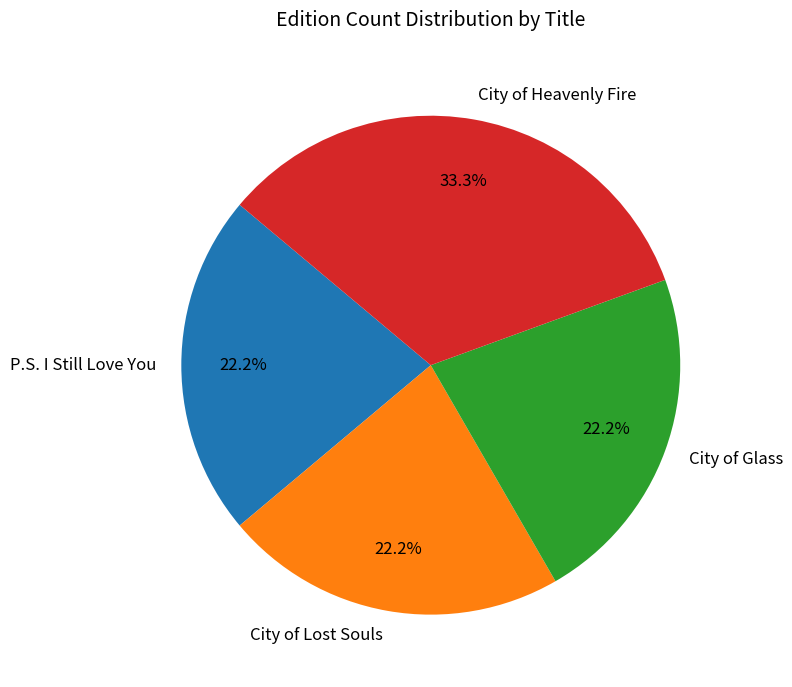

Does P.S. I Still Love You represent more than half of the total?

No